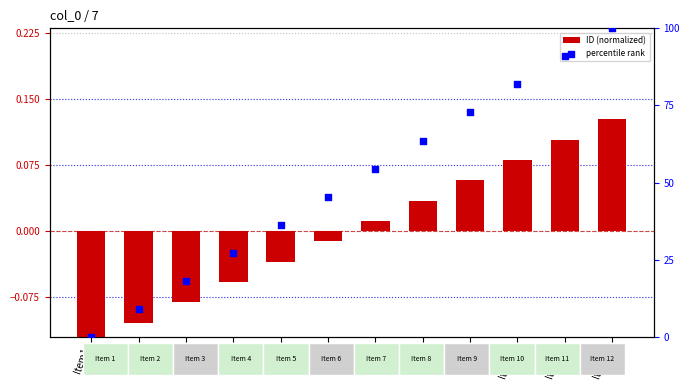

Which series has the largest total across all categories?

percentile rank